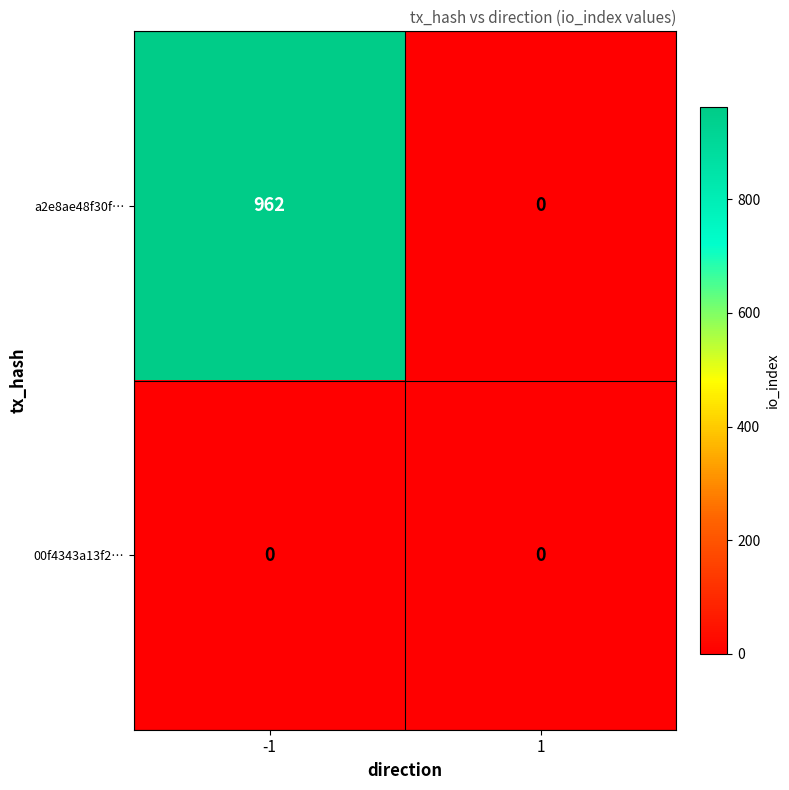

List the series in order of their peak value, highest first.

a2e8ae48f30f…, 00f4343a13f2…